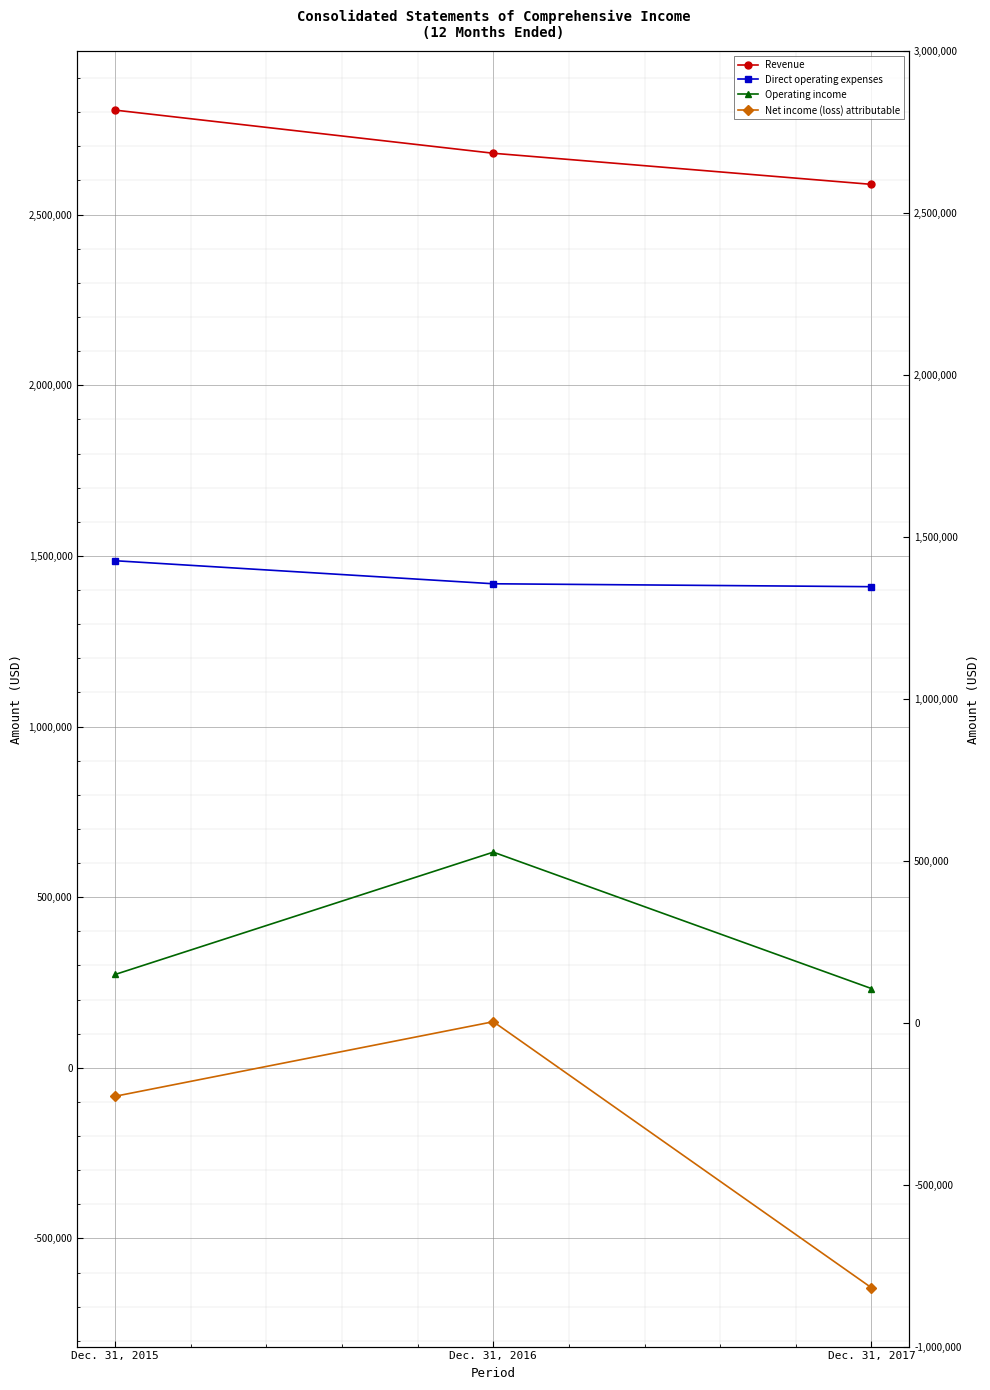

Between Dec. 31, 2016 and Dec. 31, 2015, which is larger?

Dec. 31, 2015